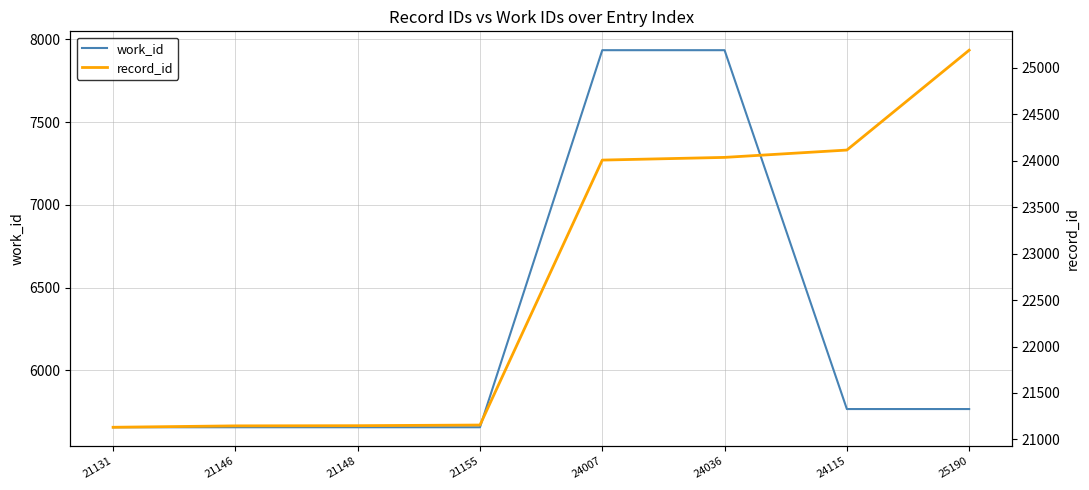

What is the value of the work_id point at the 2nd from the left?

5657